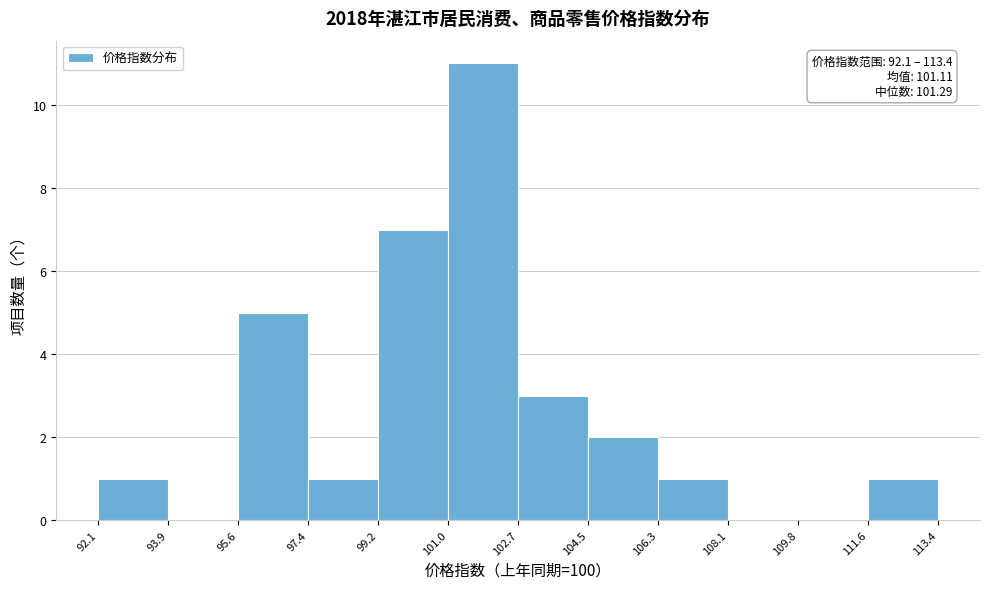

Over which range of the x-axis is the bar tallest?

101.0 to 102.7